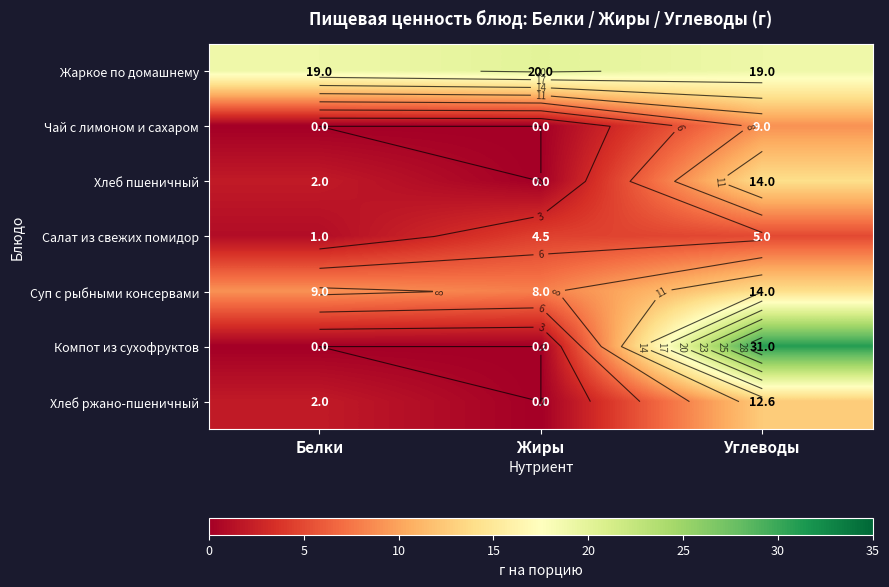

Is it true that Хлеб пшеничный equals 14.0 at Углеводы?

True